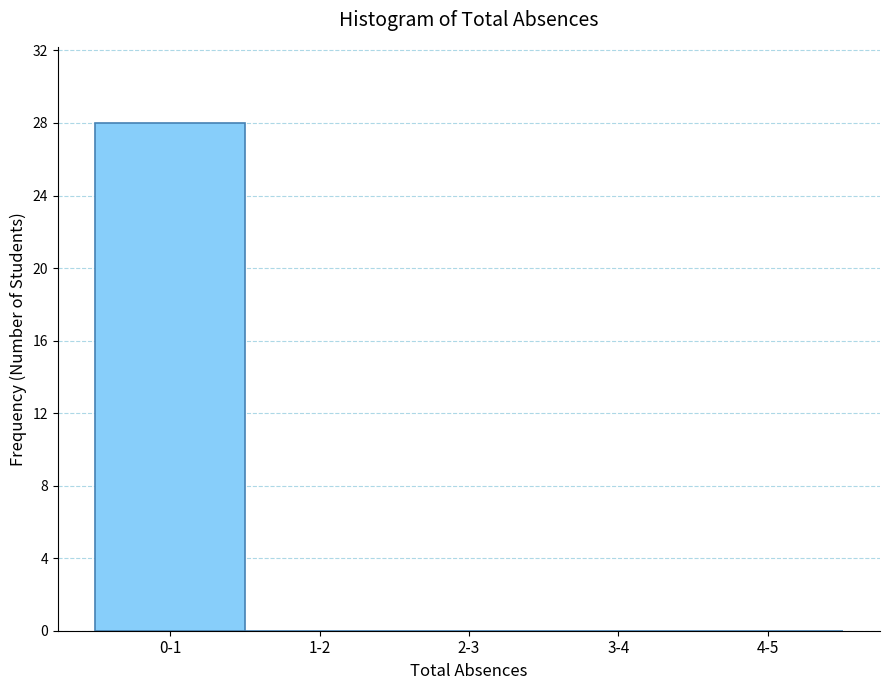

Reading left to right, what are all the values shown in this chart?

0-1=28	1-2=0	2-3=0	3-4=0	4-5=0